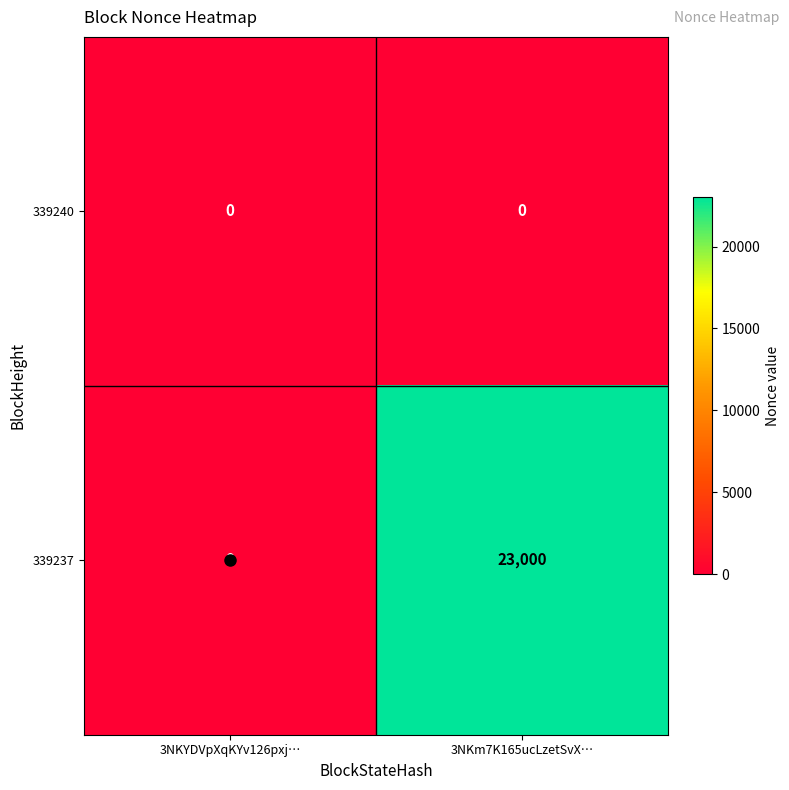

At which category is the sum across all series the highest?

3NKm7K165ucLzetSvX…